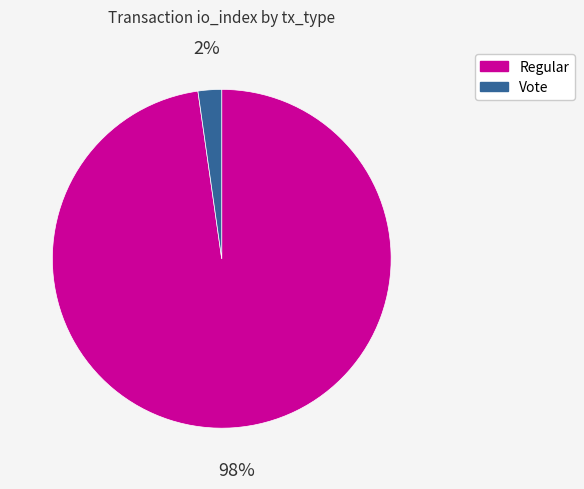

How many segments does this pie chart have?

2